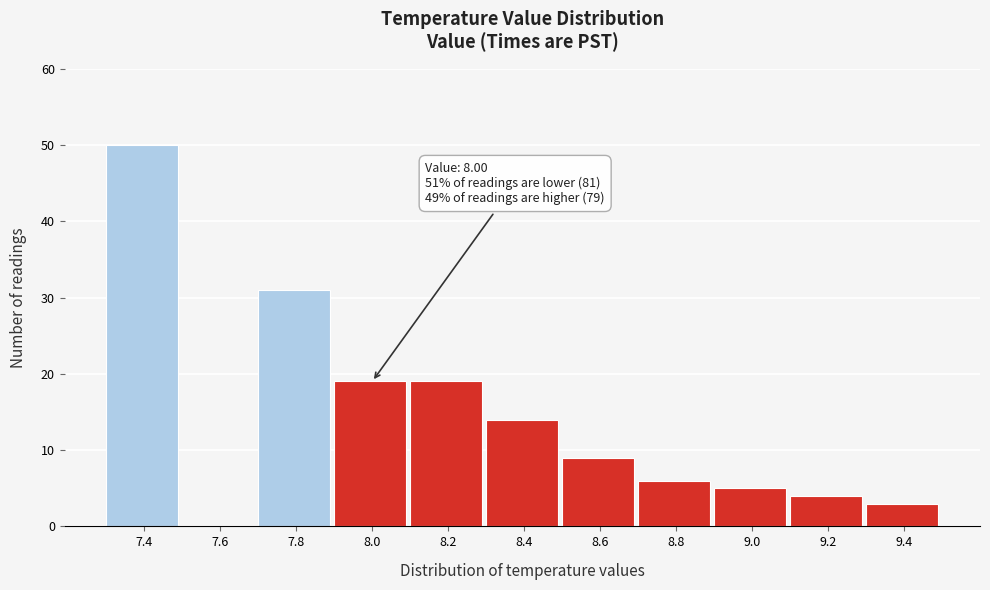

Reading left to right, transcribe all the data shown in this chart.

7.4=50	7.6=0	7.8=31	8.0=19	8.2=19	8.4=14	8.6=9	8.8=6	9.0=5	9.2=4	9.4=3